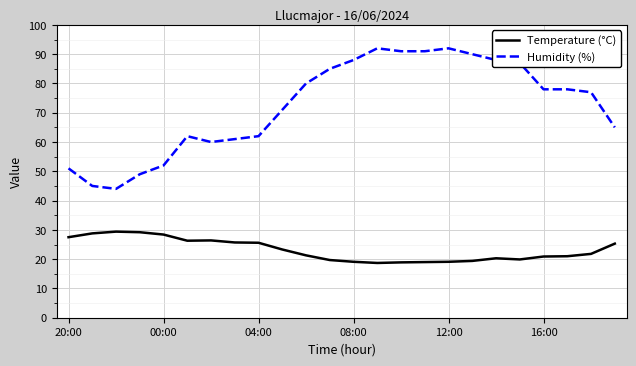

What is the maximum value shown in the chart?

92.0